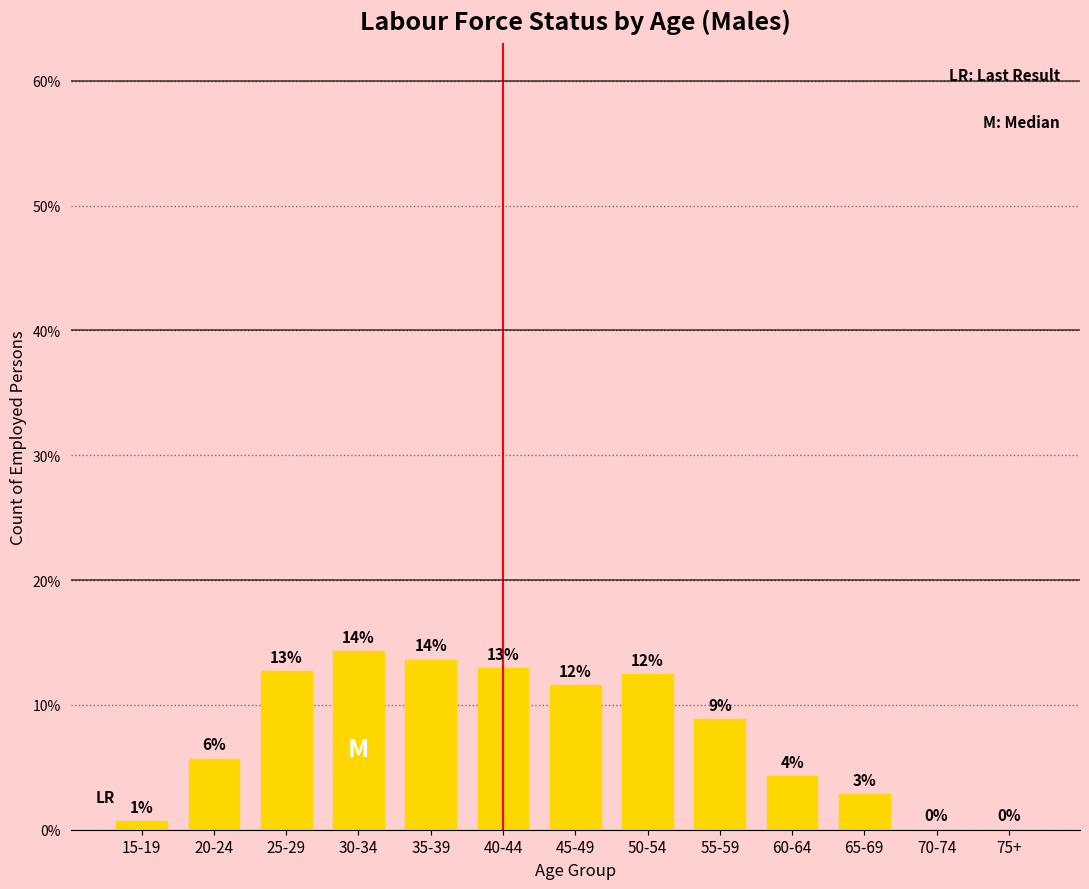

What is the greatest value displayed?

14.3